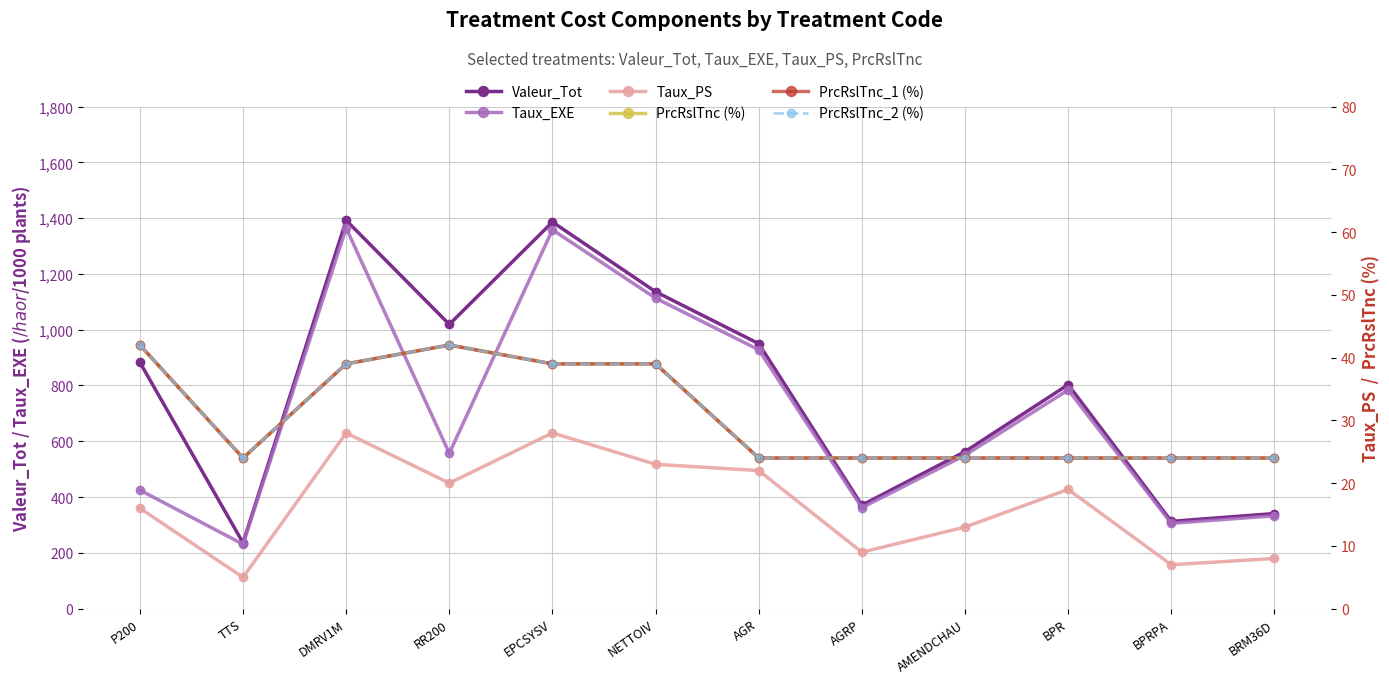

Between P200 and AGRP, which is larger?

P200